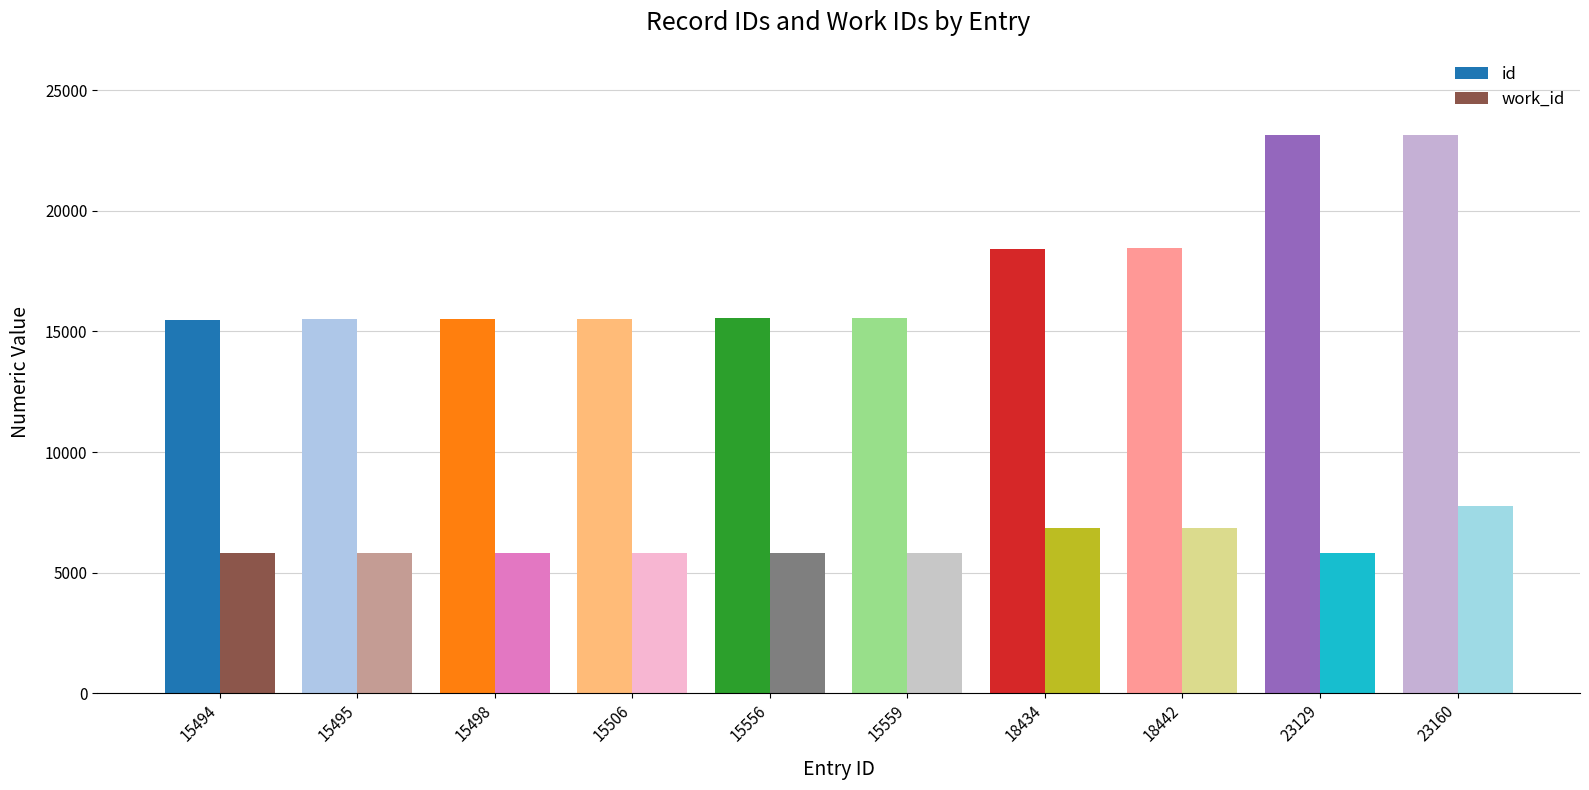

Where is id nearest to the value 19327?

18442